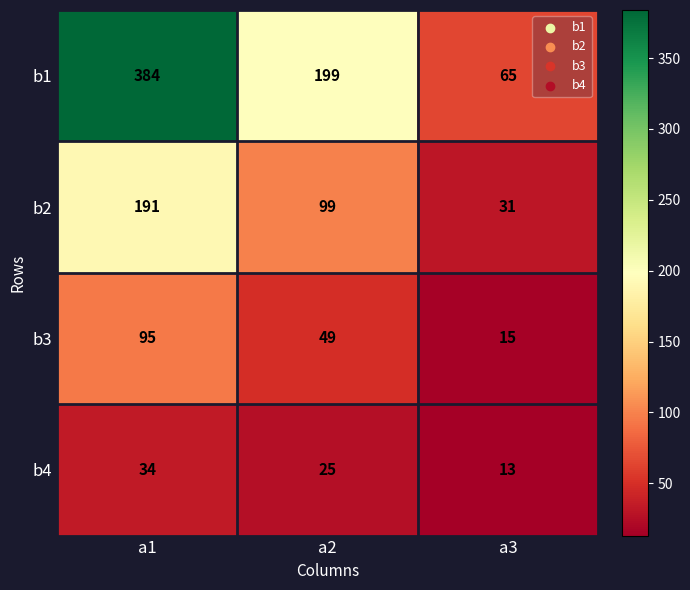

Rank the series at a3 from highest to lowest value.

b1, b2, b3, b4